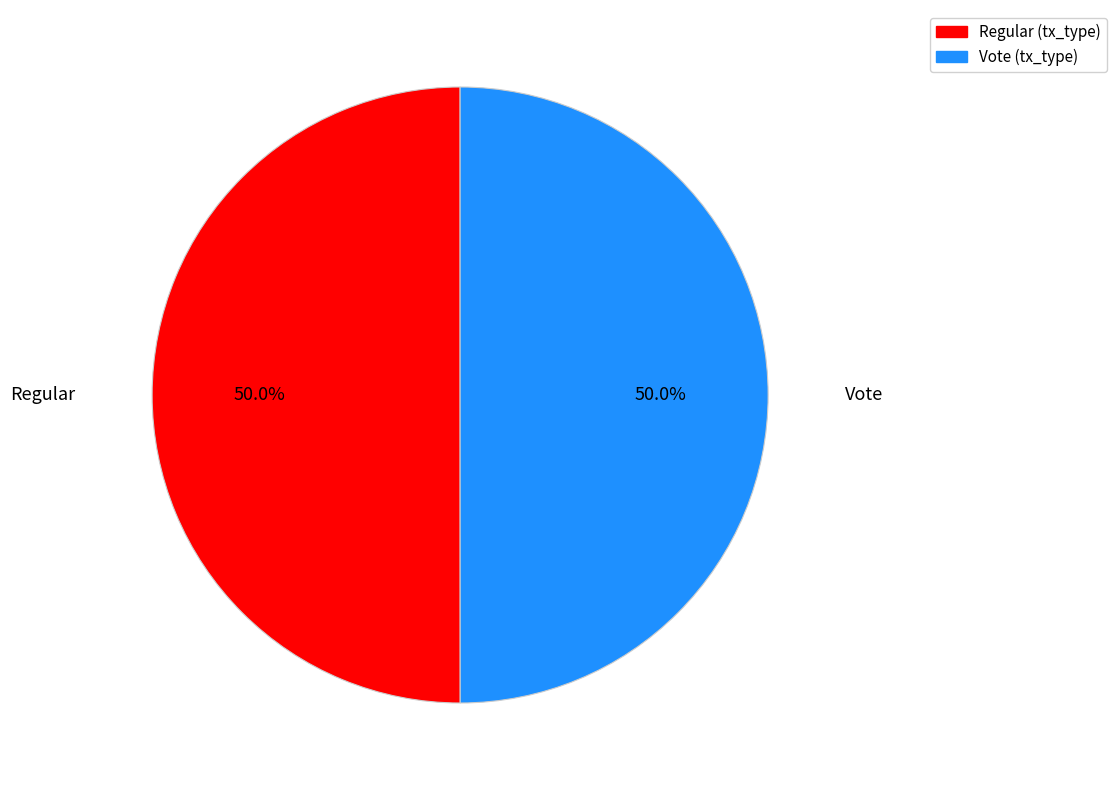

What is the ratio of the value at Vote to the value at Regular?

1.0